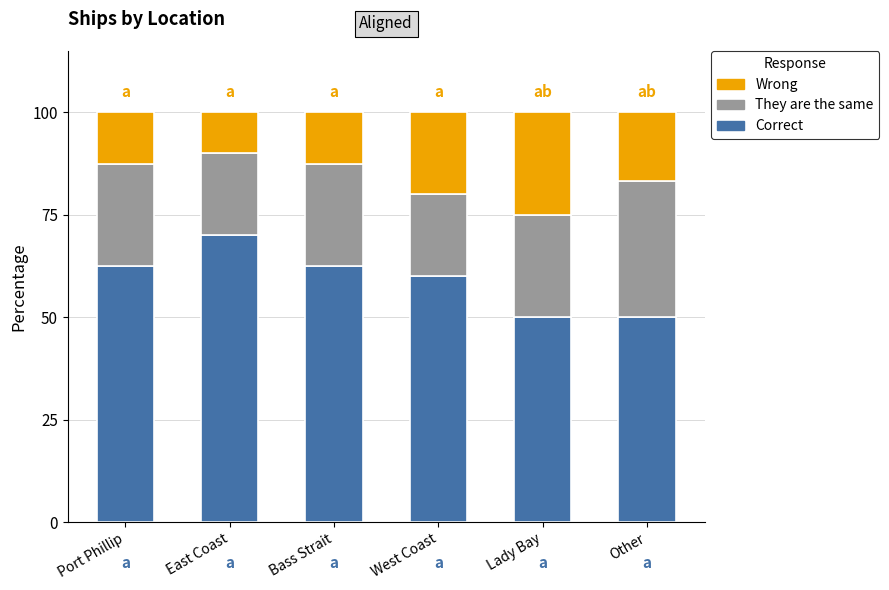

How many data points in Correct are above 62?

3